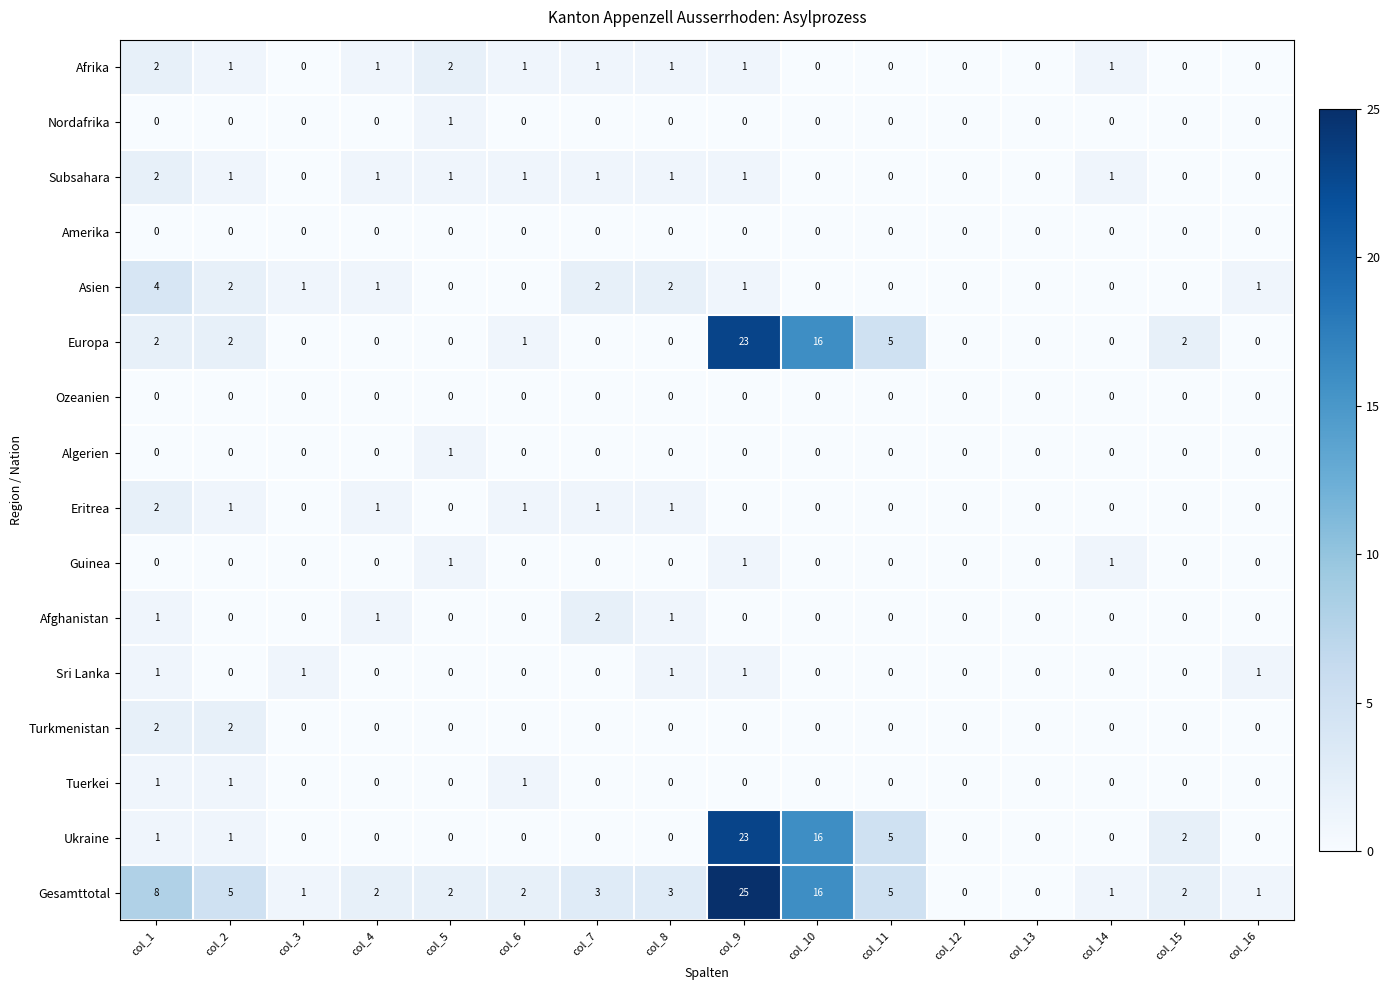

Is it true that Subsahara equals 0 at col_3?

True